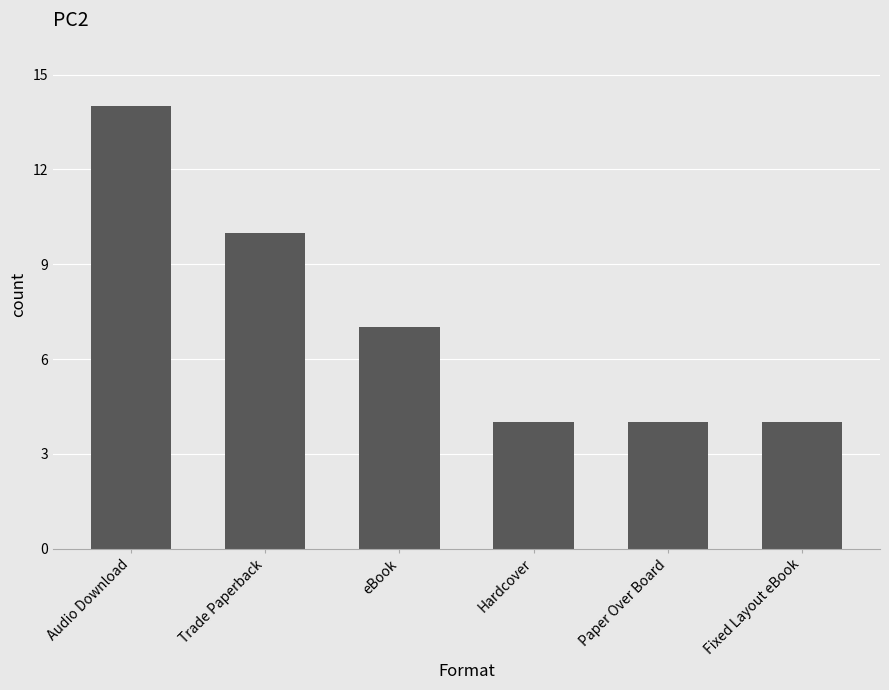

The chart shows a value of 7 at Fixed Layout eBook. True or false?

False